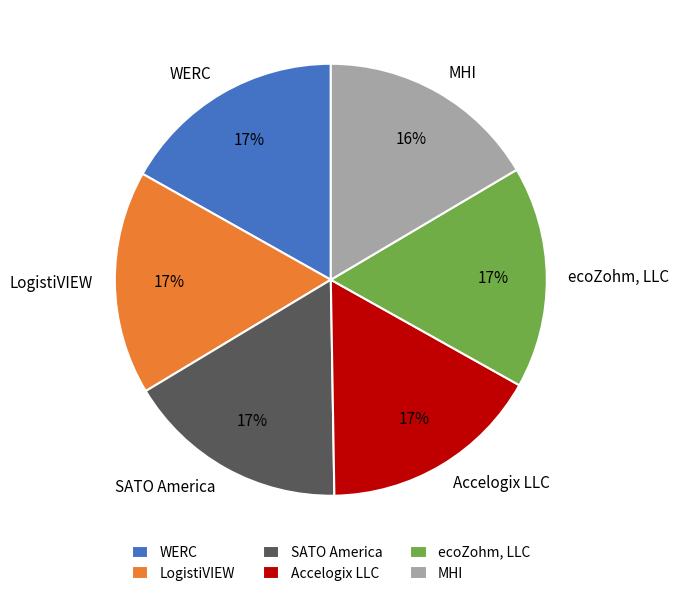

Is Accelogix LLC the majority of the pie?

No